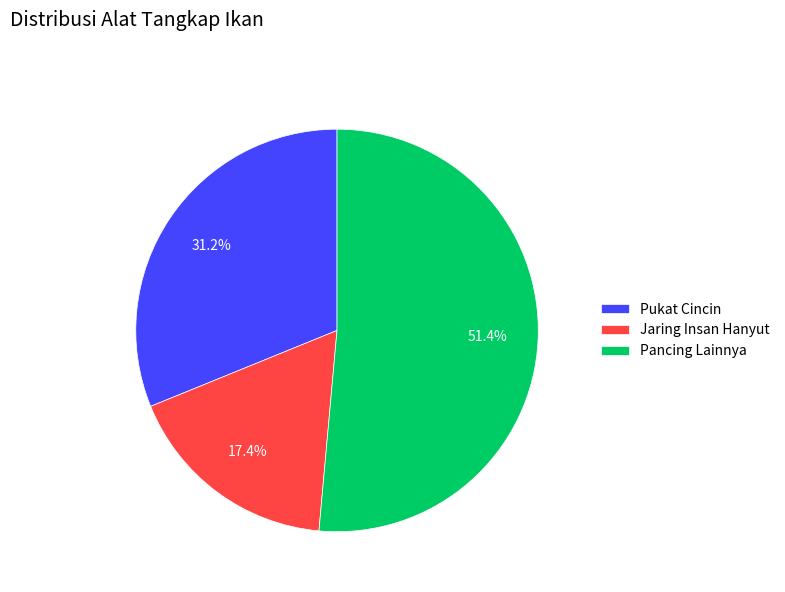

Is it true that Pukat Cincin is 17% of the pie?

False